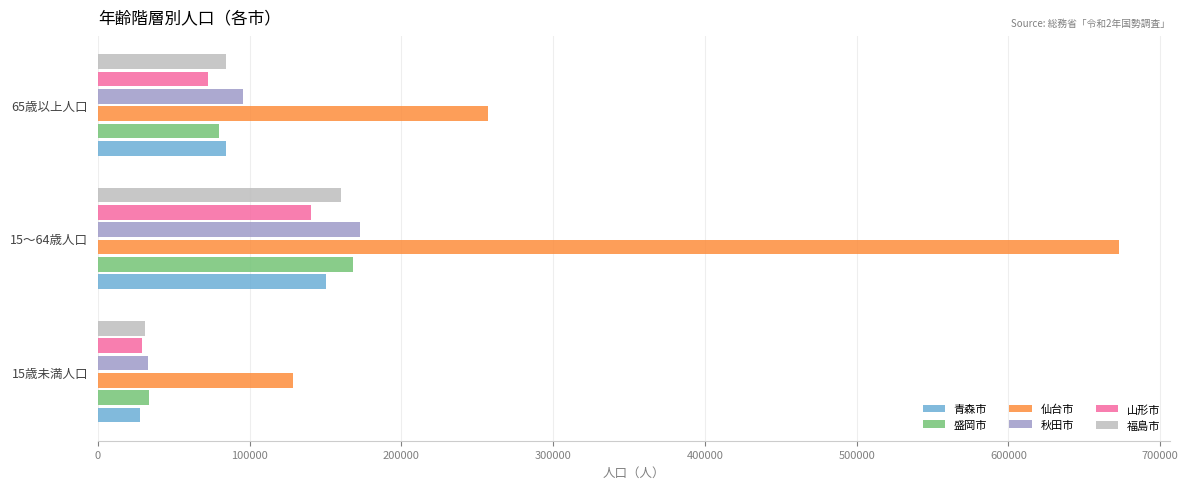

Where is 山形市 nearest to the value 84958?

65歳以上人口